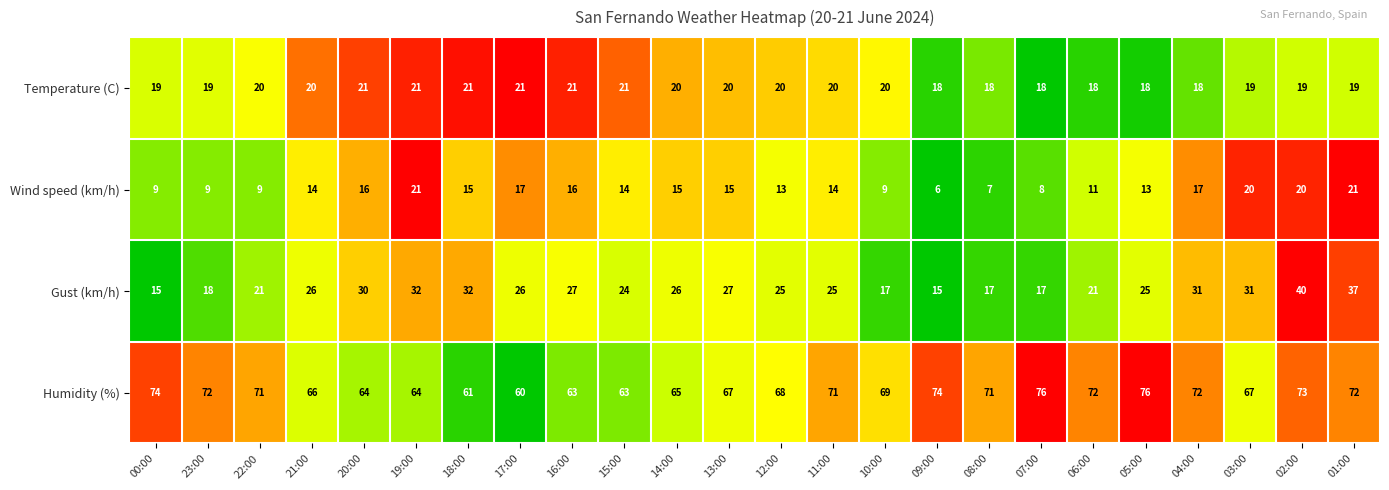

Which series has the largest total across all categories?

Humidity (%)